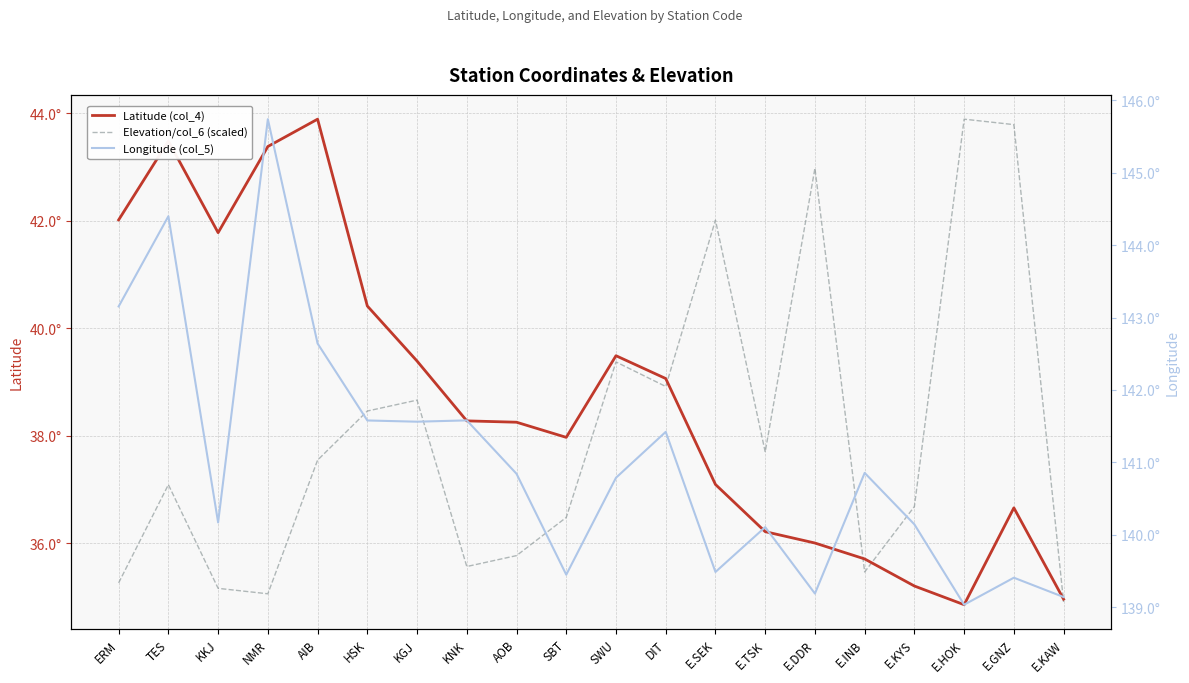

What is the smallest value displayed?

34.9